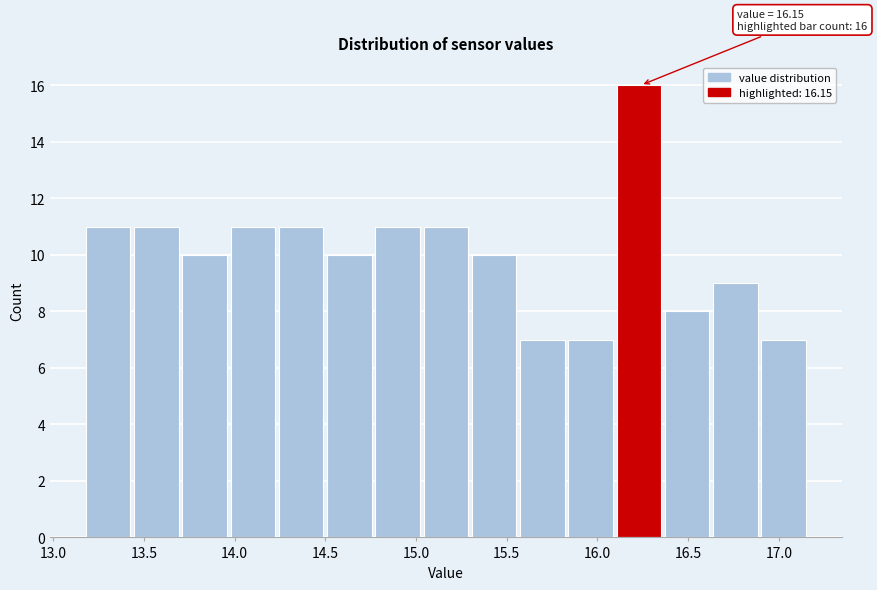

Over which range of the x-axis is the bar tallest?

16.10 to 16.35